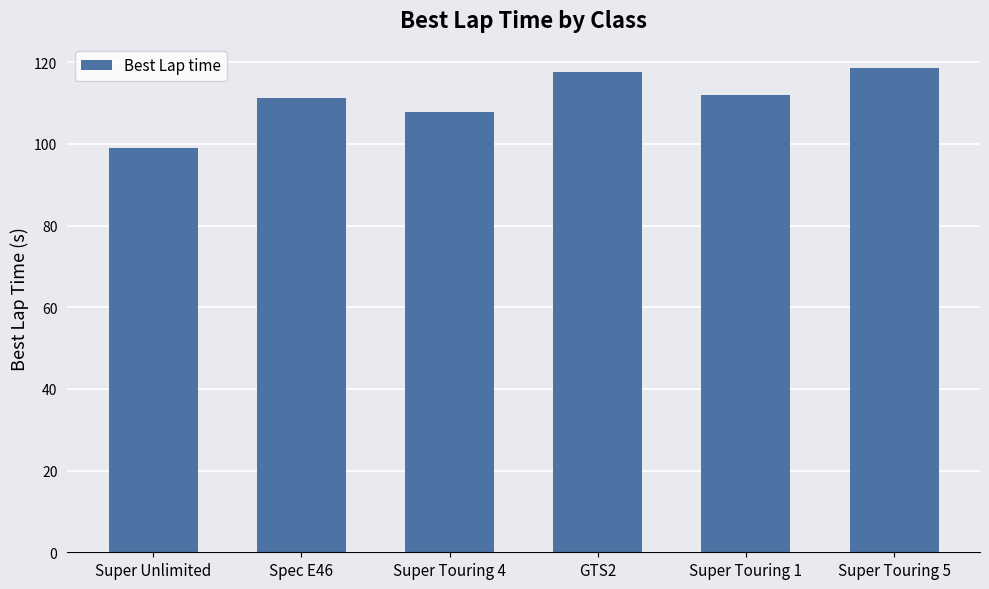

How many data points are above 112?

3